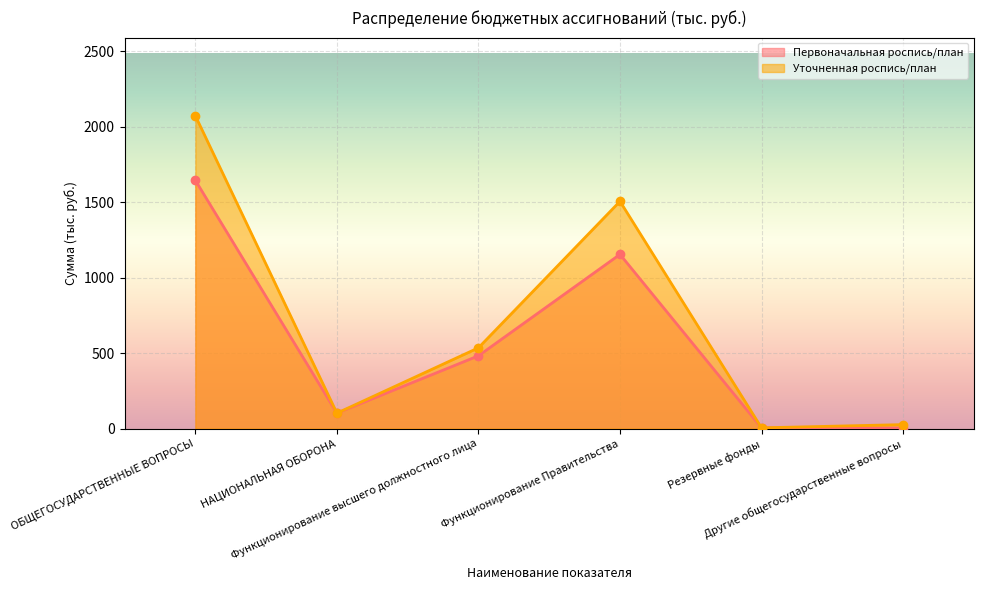

Does the chart display data point markers on the line(s)?

Yes